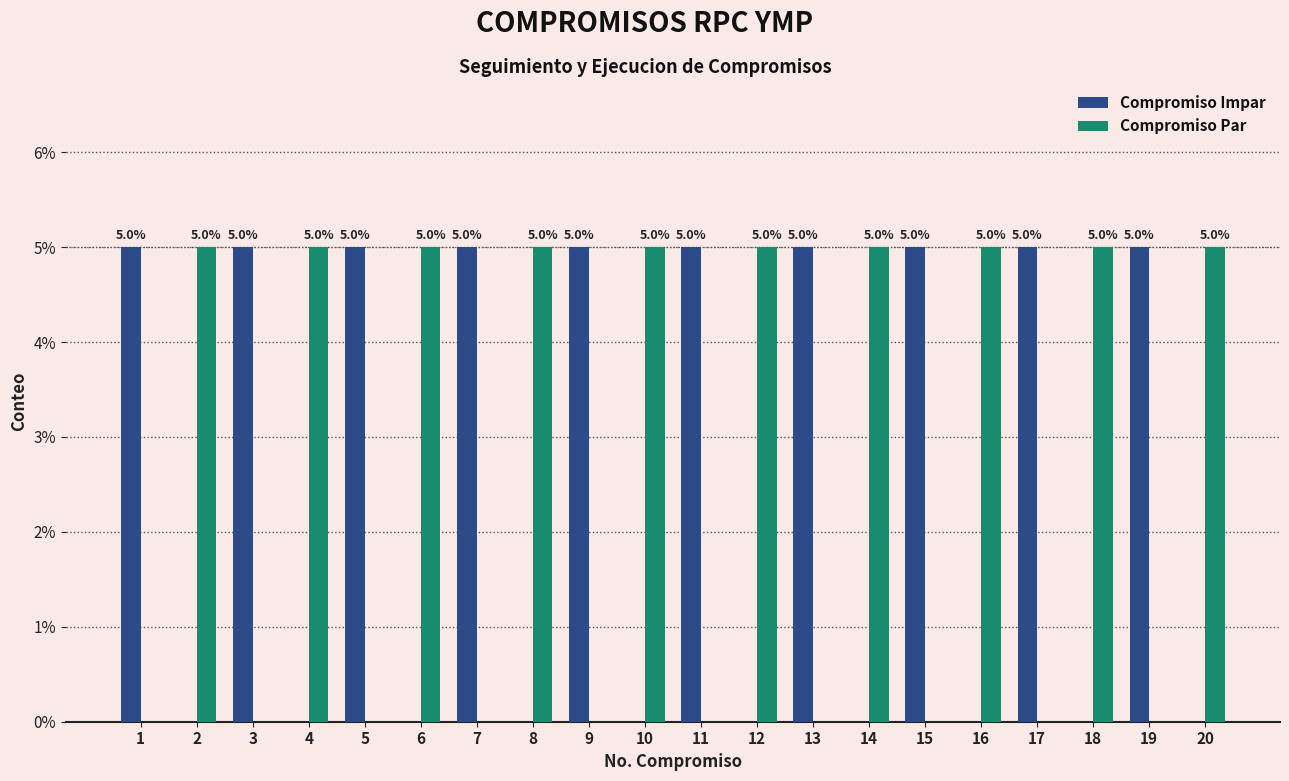

The value of Compromiso Impar at 7 is 7. True or false?

False